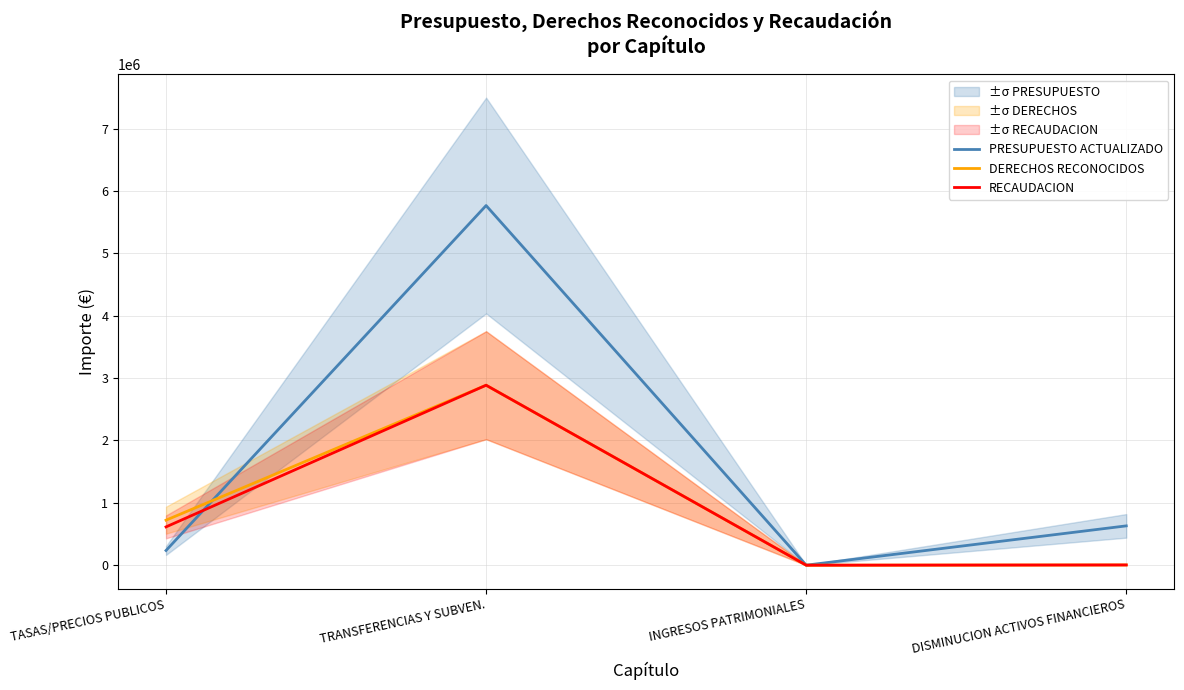

At how many categories does at least one series exceed 2093382?

1